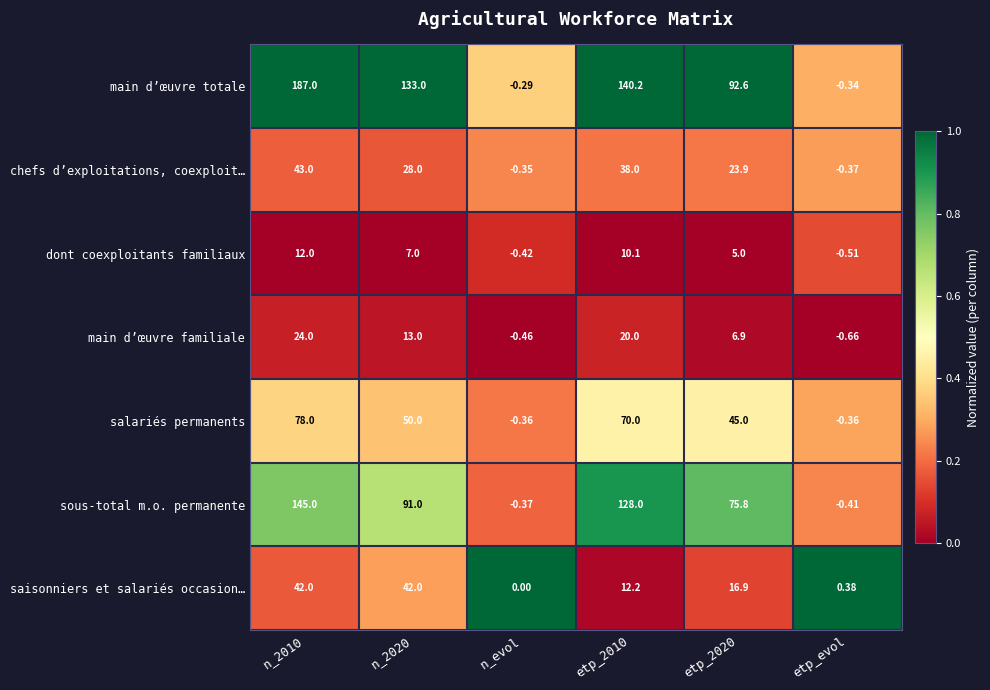

Which series changed the most between n_2010 and etp_2020?

main d’œuvre totale